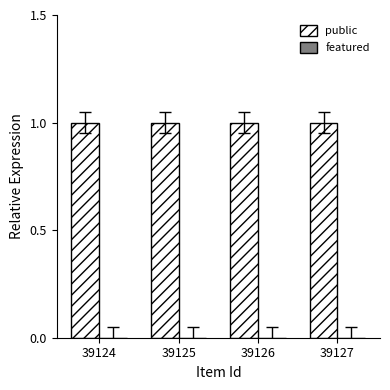

Which series has the largest range (max minus min)?

public